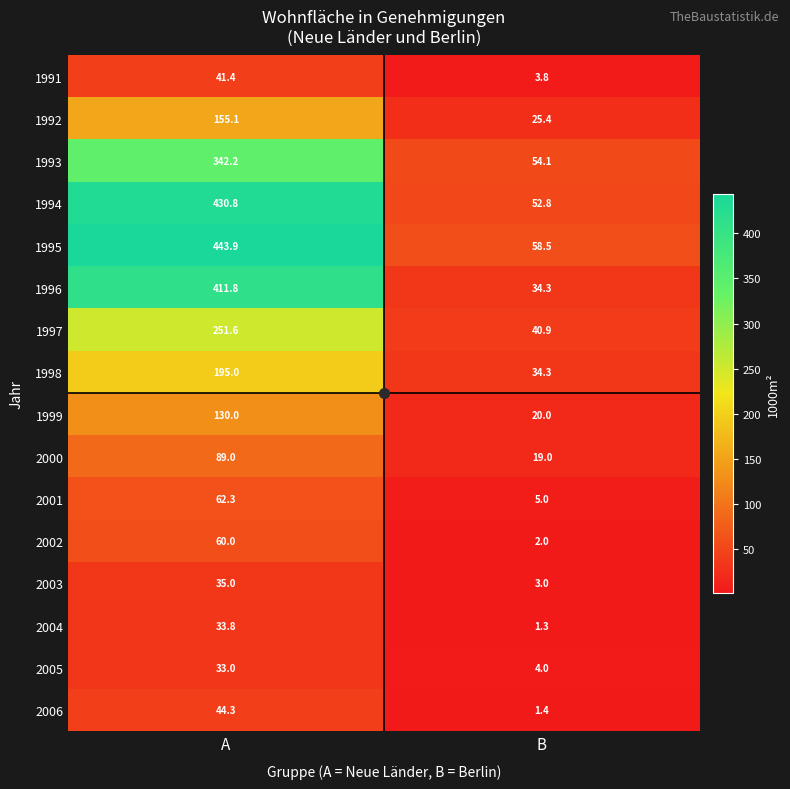

At which label does 1993 reach its peak?

A